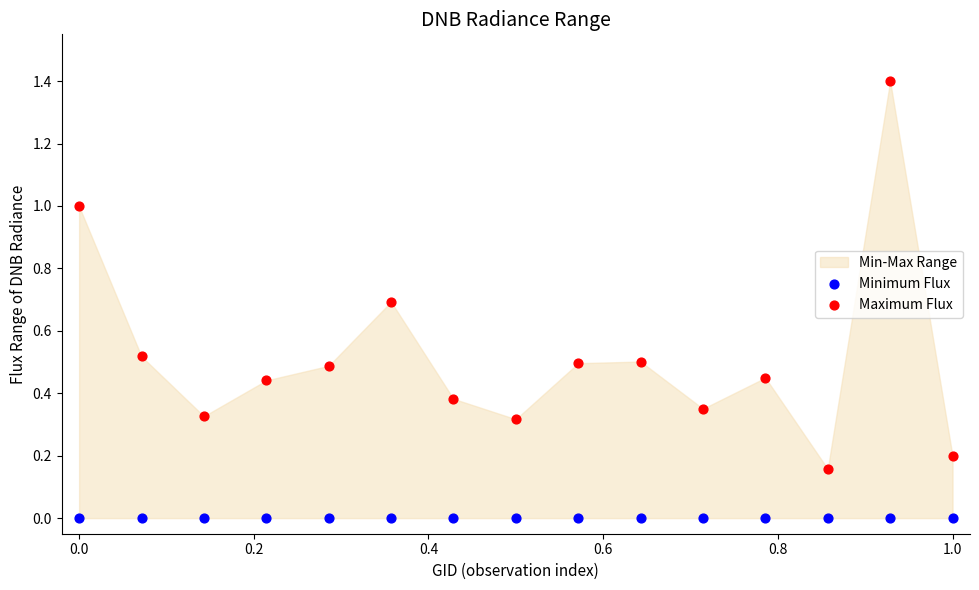

Which series reaches the maximum Y coordinate?

Maximum Flux